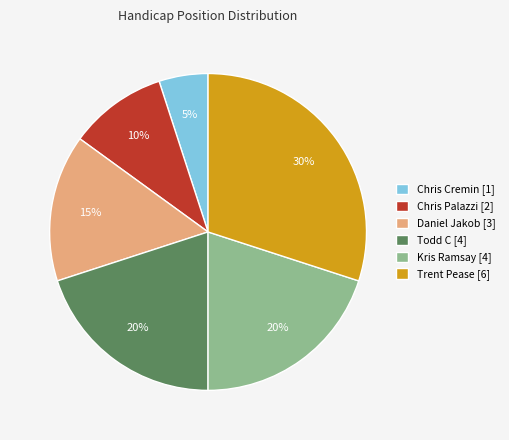

Is it true that Kris Ramsay is 5% of the pie?

False